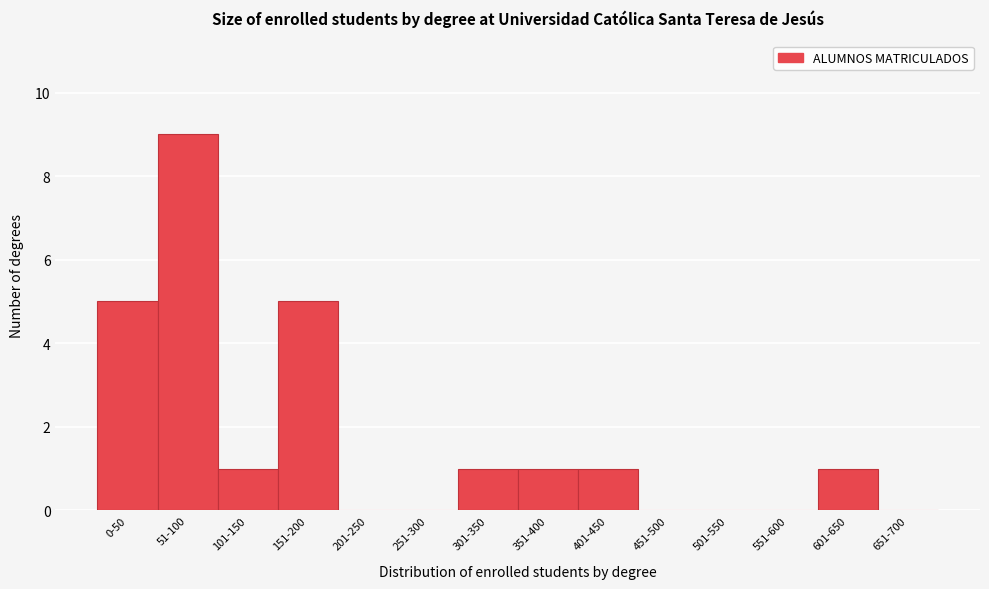

Reading left to right, what are all the values shown in this chart?

0-50=5	51-100=9	101-150=1	151-200=5	201-250=0	251-300=0	301-350=1	351-400=1	401-450=1	451-500=0	501-550=0	551-600=0	601-650=1	651-700=0